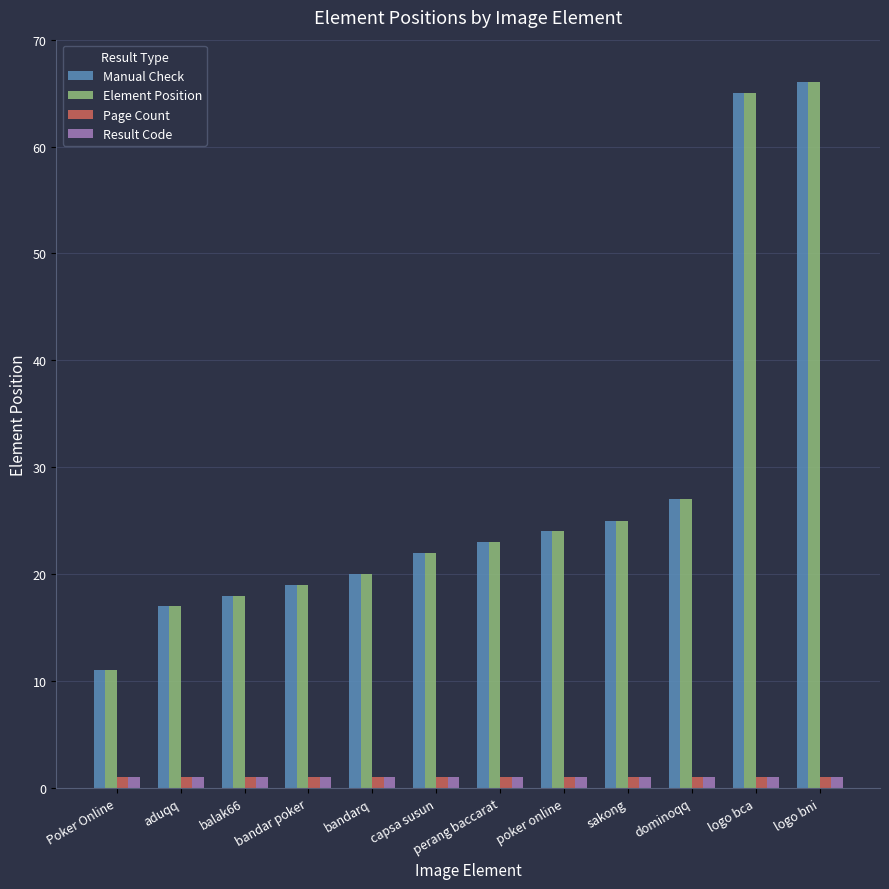

What value does the Page Count series have at logo bca?

1